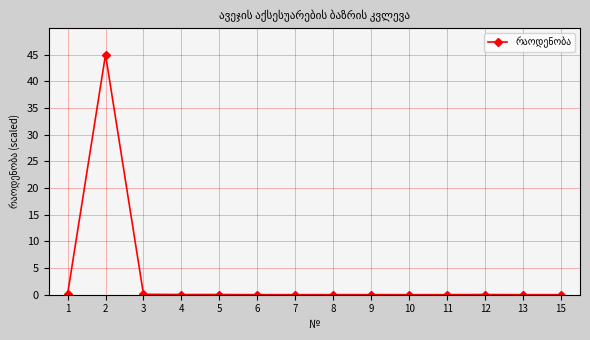

What is the average value?

3.2